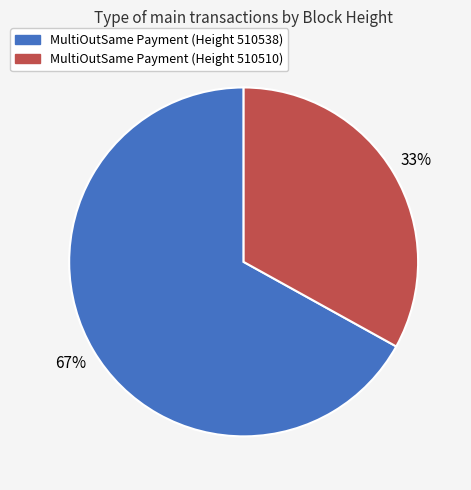

The MultiOutSame Payment (Height 510538) slice represents 56% of the pie. True or false?

False